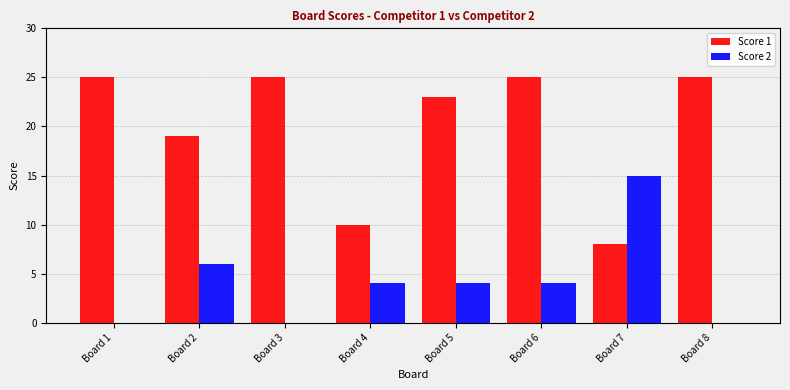

Count the number of categories in the chart.

8